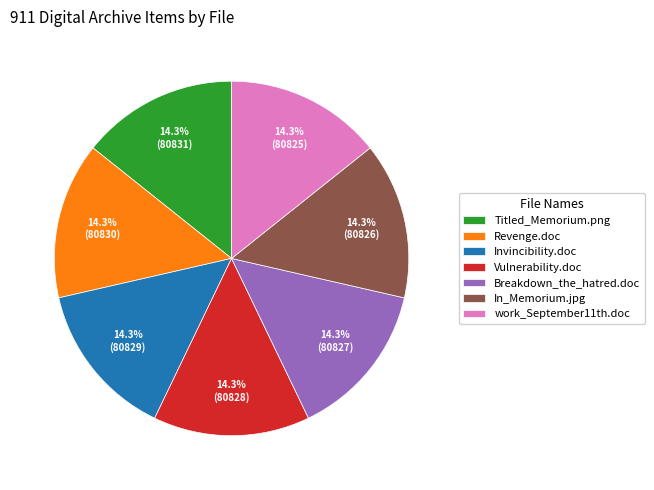

To the nearest percent, what is the average slice percentage?

14%